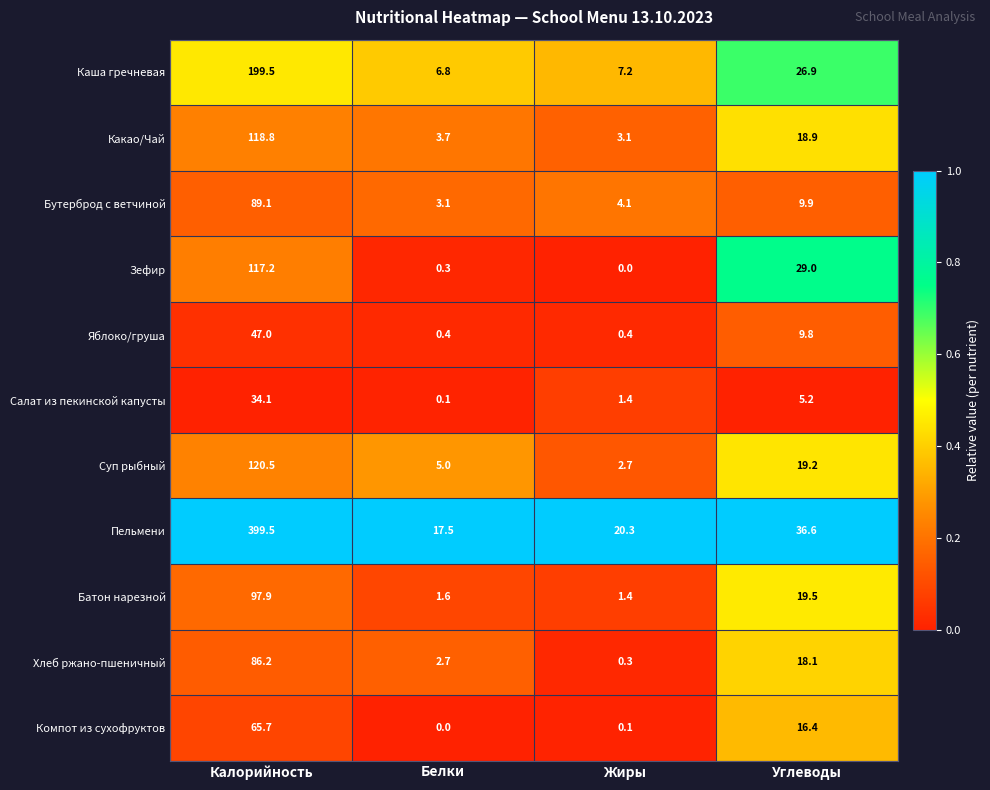

The value of Какао/Чай at Жиры is 3.1. True or false?

True